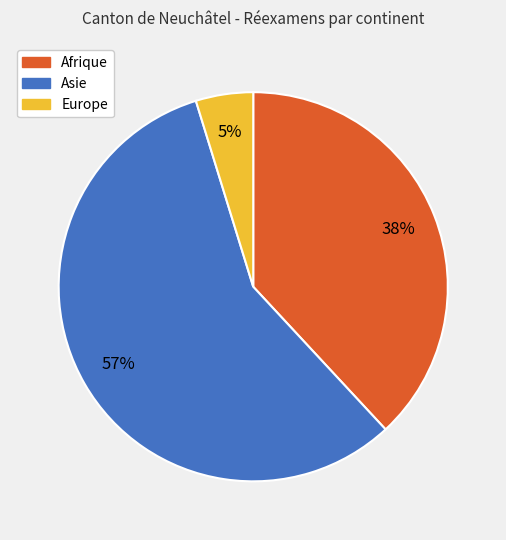

Which category has the biggest portion of the pie?

Asie